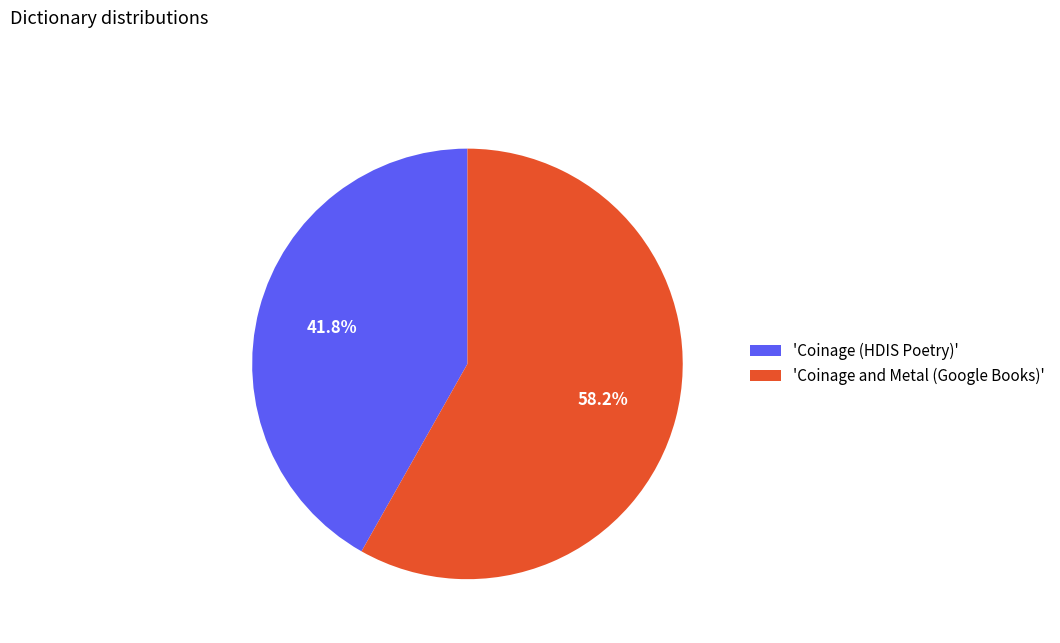

To the nearest percent, what is the average slice percentage?

50%